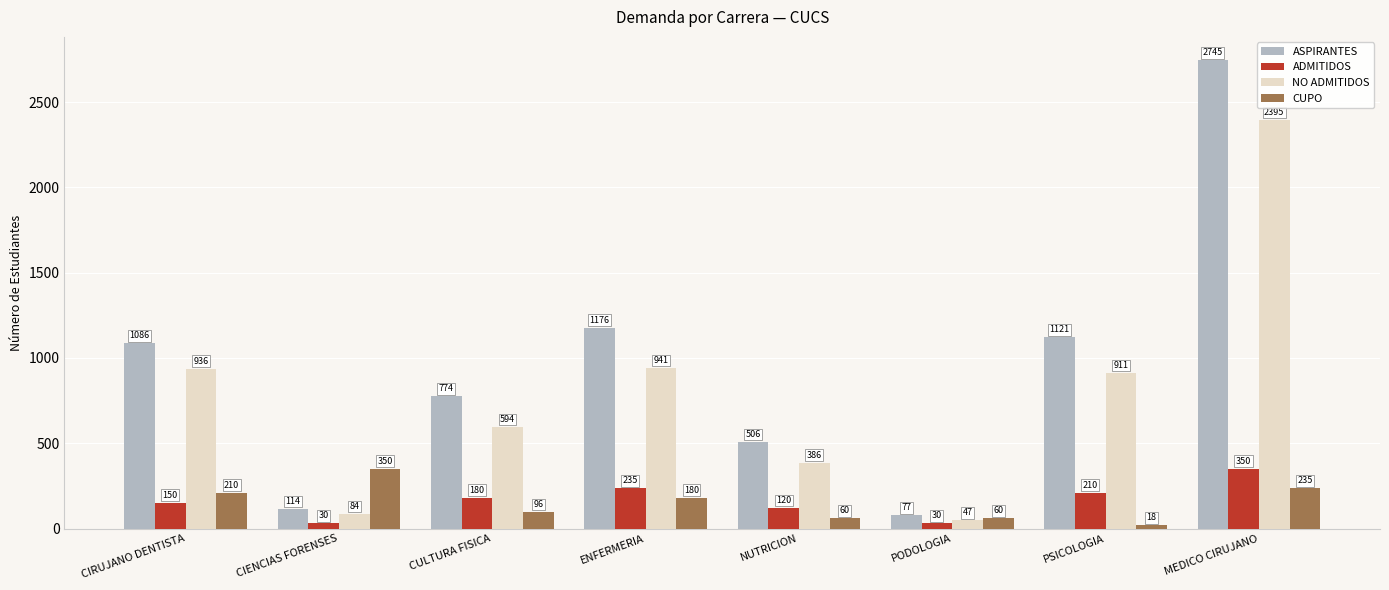

What is the sum of the ADMITIDOS values at PODOLOGIA and PSICOLOGIA?

240